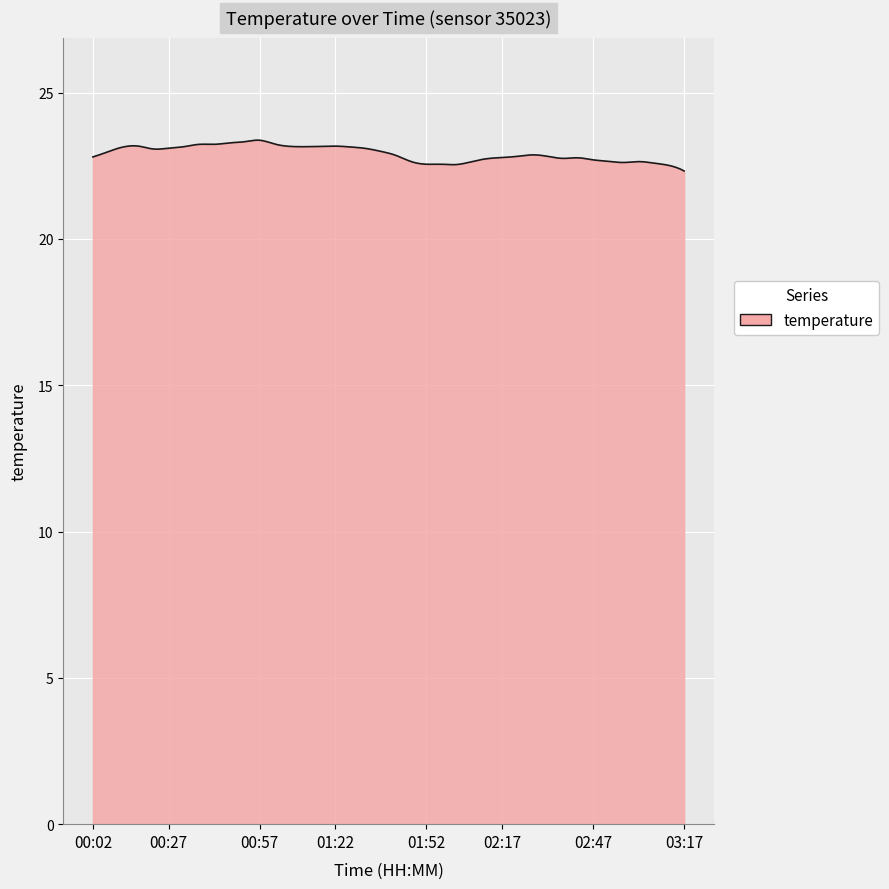

What is the minimum value shown in the chart?

22.3